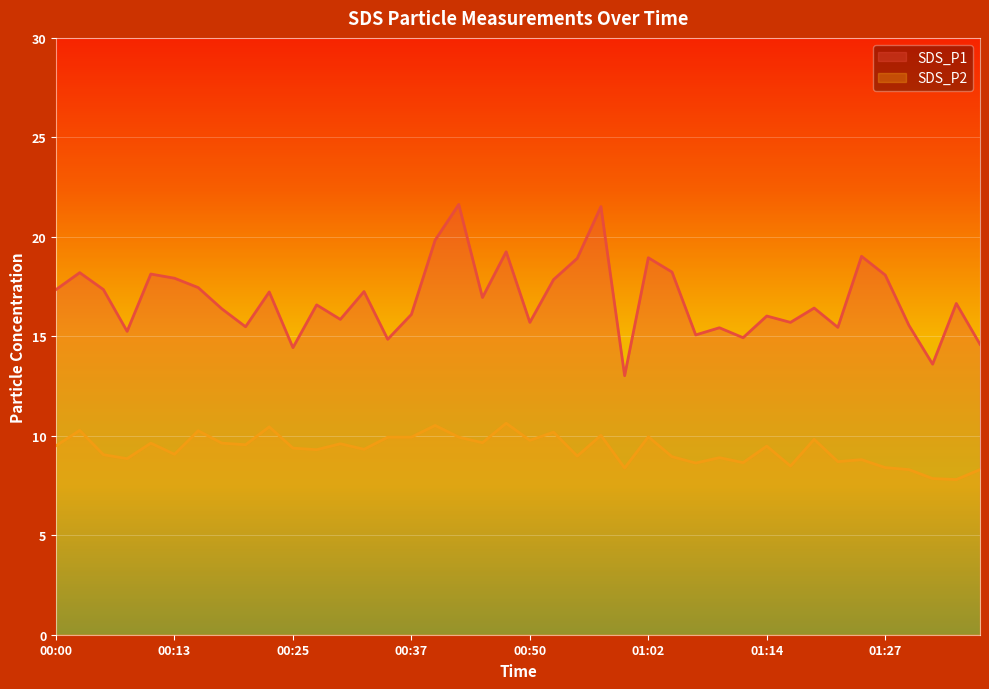

At which category is the sum across all series the highest?

00:42